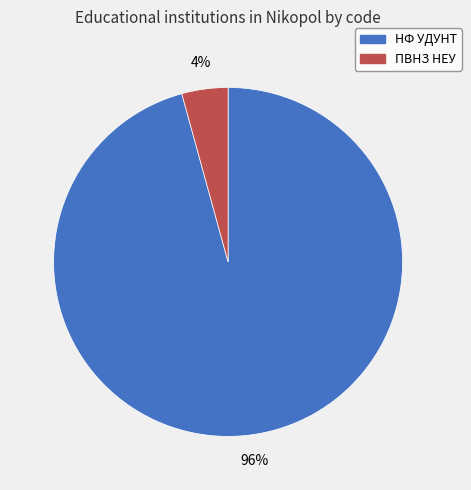

What percentage is the НФ УДУНТ slice, to the nearest percent?

96%